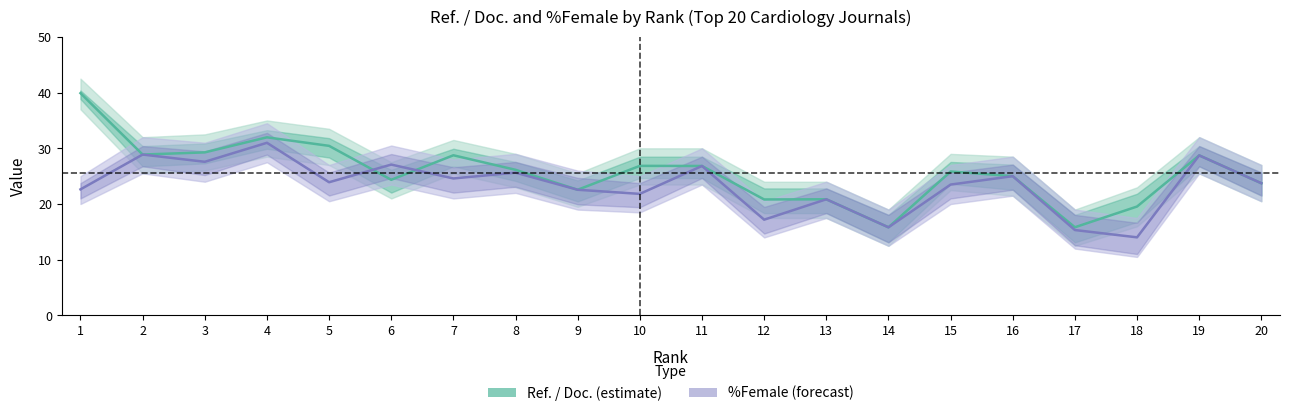

Where do %Female and Ref. / Doc. first cross each other?

5 and 6